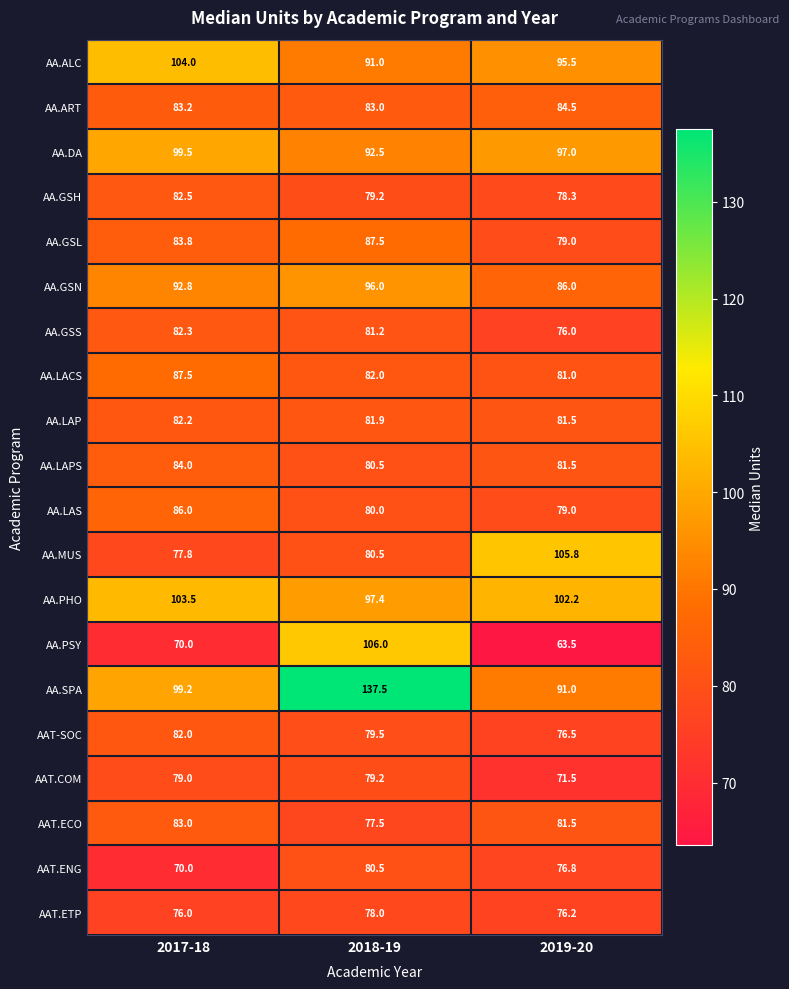

The AA.GSH series shows 141.1 at 2017-18. True or false?

False